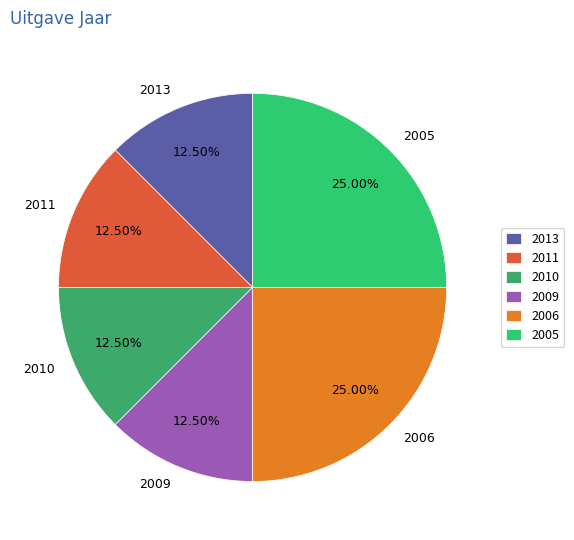

How much of the chart is everything except 2009?

87.5%